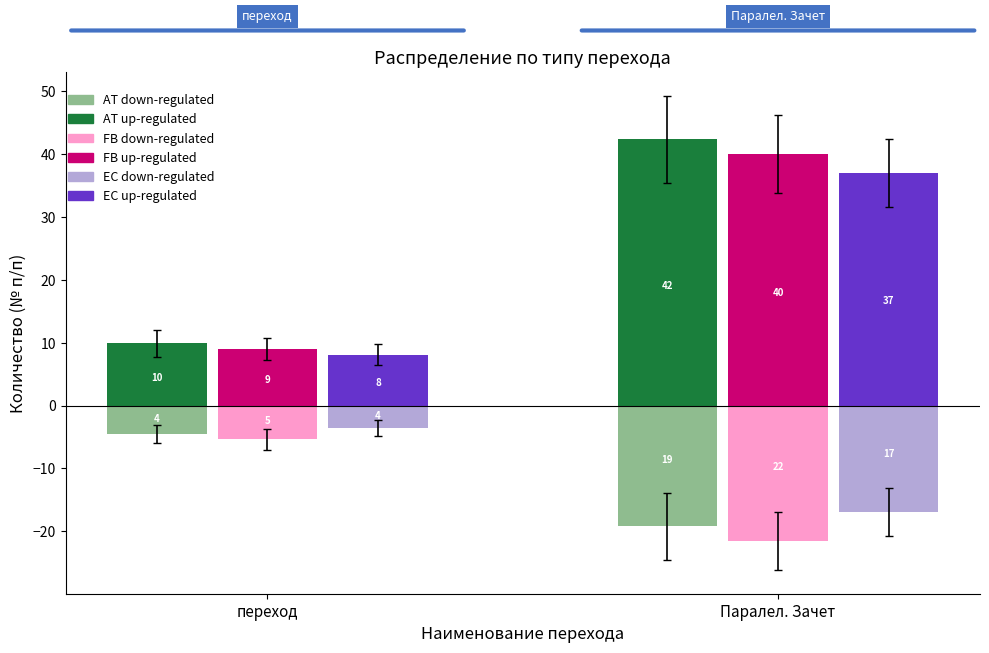

What position from the right is Паралел. Зачет?

1